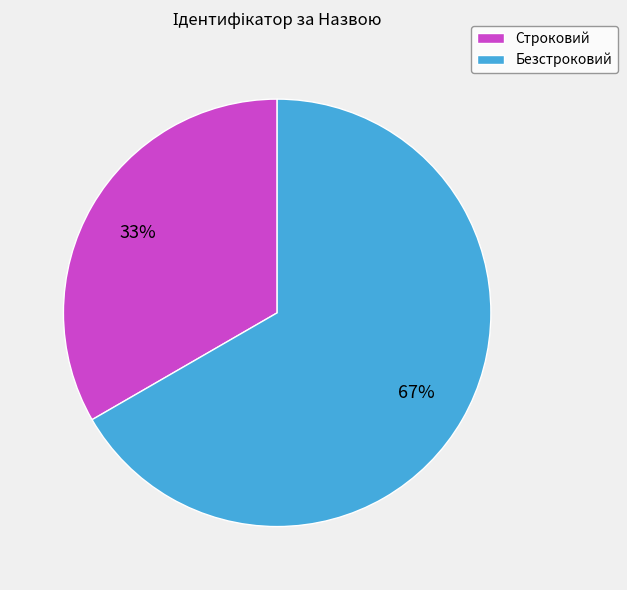

Is it true that Строковий is 33% of the pie?

True